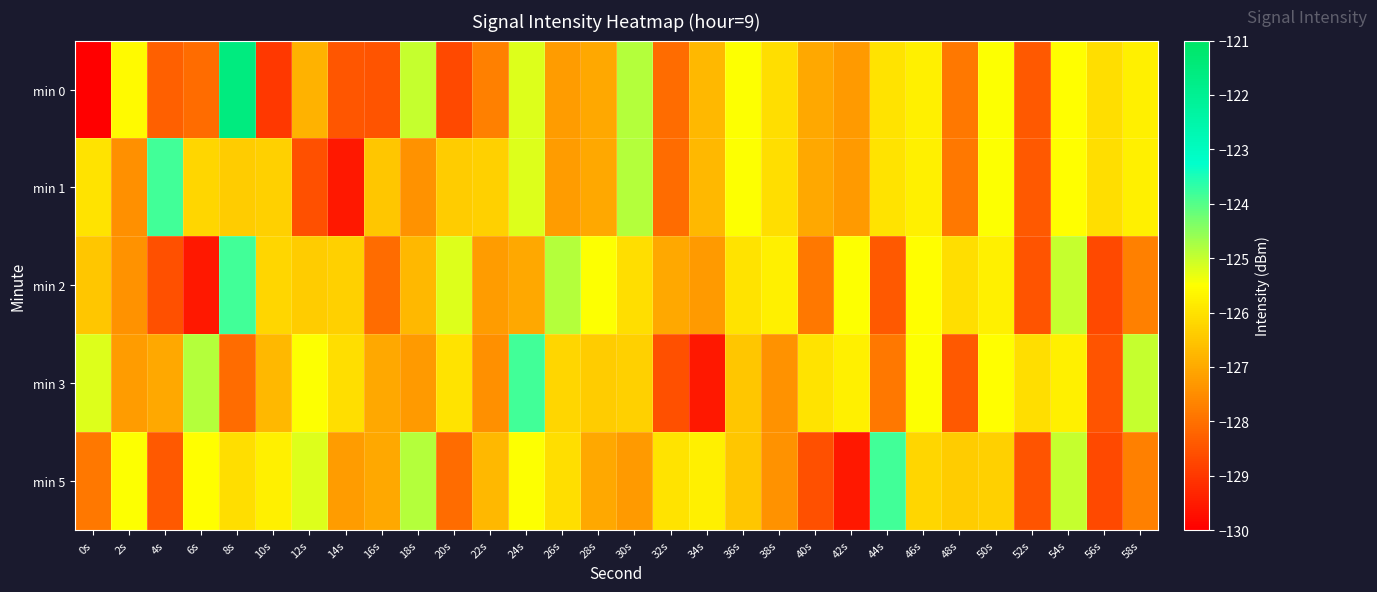

Reading left to right, list all the values displayed in this chart.

min 0: 0s=-216.7	2s=-125.6	4s=-128.3	6s=-128.1	8s=-121.6	10s=-129.0	12s=-126.9	14s=-128.5	16s=-128.5	18s=-125.0	20s=-128.7	22s=-127.7	24s=-125.2	26s=-127.2	28s=-127.0	30s=-124.8	32s=-128.1	34s=-126.7	36s=-125.5	38s=-126.1	40s=-127.0	42s=-127.3	44s=-126.0	46s=-125.8	48s=-127.9	50s=-125.5	52s=-128.4	54s=-125.5	56s=-126.1	58s=-125.8
min 1: 0s=-126.0	2s=-127.5	4s=-123.8	6s=-126.2	8s=-126.4	10s=-126.3	12s=-128.6	14s=-129.6	16s=-126.5	18s=-127.4	20s=-126.4	22s=-126.3	24s=-125.2	26s=-127.2	28s=-127.0	30s=-124.8	32s=-128.1	34s=-126.7	36s=-125.5	38s=-126.1	40s=-127.0	42s=-127.3	44s=-126.0	46s=-125.8	48s=-127.9	50s=-125.5	52s=-128.4	54s=-125.5	56s=-126.1	58s=-125.8
min 2: 0s=-126.5	2s=-127.4	4s=-128.6	6s=-129.6	8s=-123.8	10s=-126.2	12s=-126.4	14s=-126.3	16s=-128.1	18s=-126.7	20s=-125.2	22s=-127.2	24s=-127.0	26s=-124.8	28s=-125.5	30s=-126.1	32s=-127.0	34s=-127.3	36s=-126.0	38s=-125.8	40s=-127.9	42s=-125.5	44s=-128.4	46s=-125.5	48s=-126.1	50s=-125.8	52s=-128.5	54s=-125.0	56s=-128.7	58s=-127.7
min 3: 0s=-125.2	2s=-127.2	4s=-127.0	6s=-124.8	8s=-128.1	10s=-126.7	12s=-125.5	14s=-126.1	16s=-127.0	18s=-127.3	20s=-126.0	22s=-127.5	24s=-123.8	26s=-126.2	28s=-126.4	30s=-126.3	32s=-128.6	34s=-129.6	36s=-126.5	38s=-127.4	40s=-126.0	42s=-125.8	44s=-127.9	46s=-125.5	48s=-128.4	50s=-125.5	52s=-126.1	54s=-125.8	56s=-128.5	58s=-125.0
min 5: 0s=-127.9	2s=-125.5	4s=-128.4	6s=-125.5	8s=-126.1	10s=-125.8	12s=-125.2	14s=-127.2	16s=-127.0	18s=-124.8	20s=-128.1	22s=-126.7	24s=-125.5	26s=-126.1	28s=-127.0	30s=-127.3	32s=-126.0	34s=-125.8	36s=-126.5	38s=-127.4	40s=-128.6	42s=-129.6	44s=-123.8	46s=-126.2	48s=-126.4	50s=-126.3	52s=-128.5	54s=-125.0	56s=-128.7	58s=-127.7